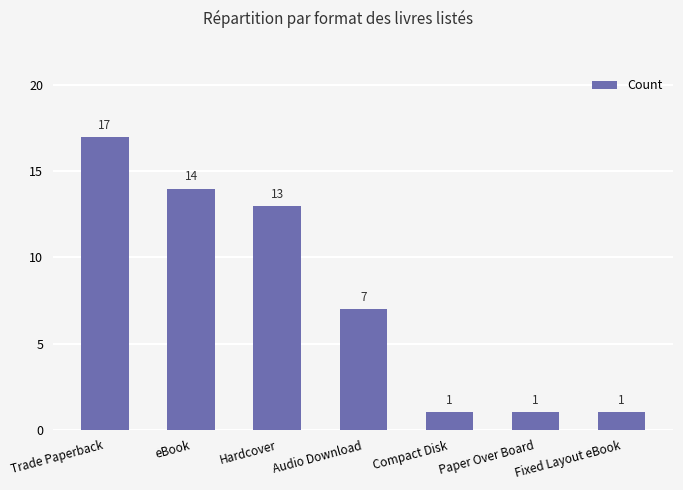

What is the minimum value shown in the chart?

1